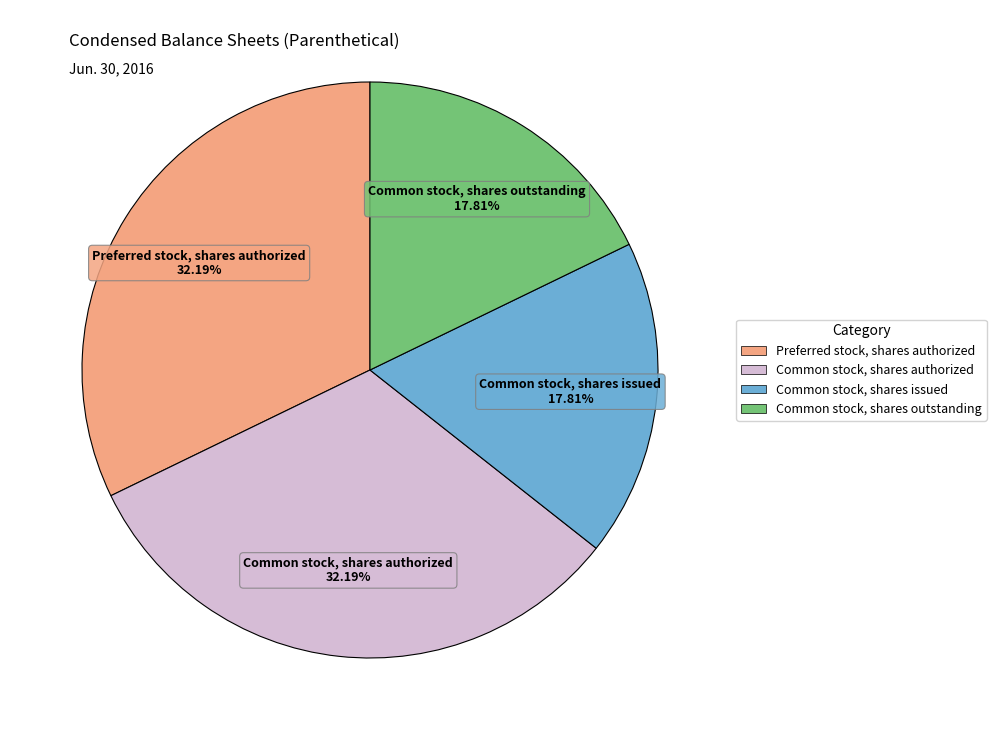

How many slices are in this pie chart?

4